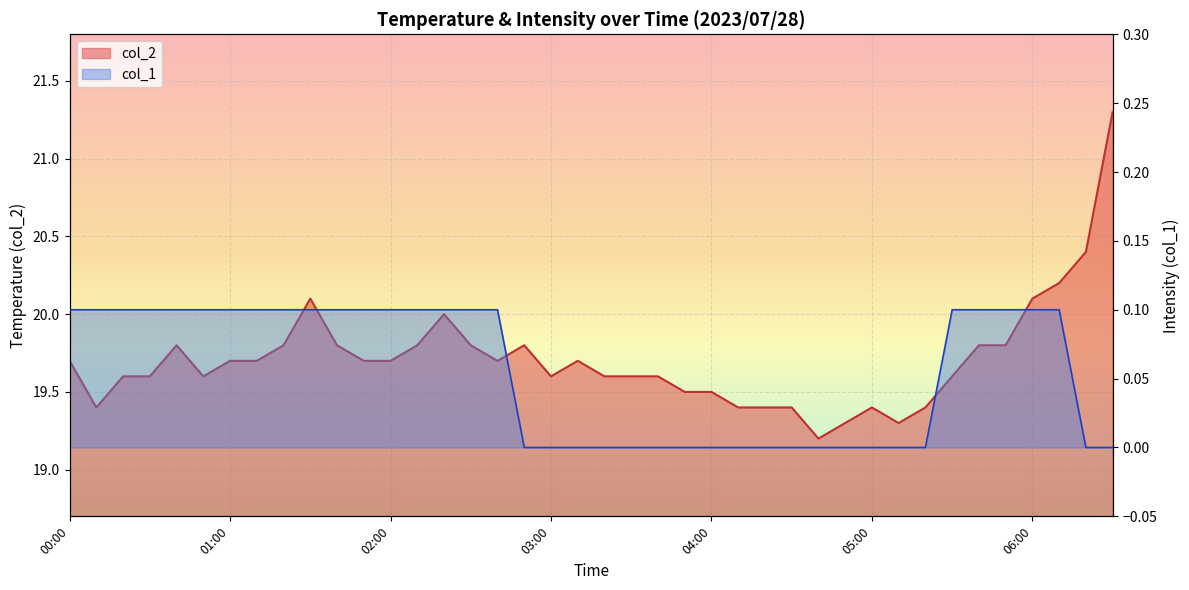

True or false: col_1 and col_2 intersect in this chart.

False